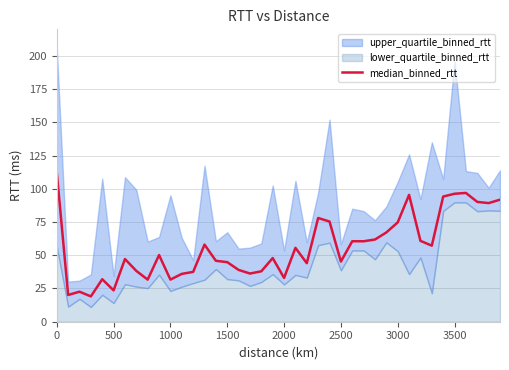

What is the minimum value for median_binned_rtt?

19.0